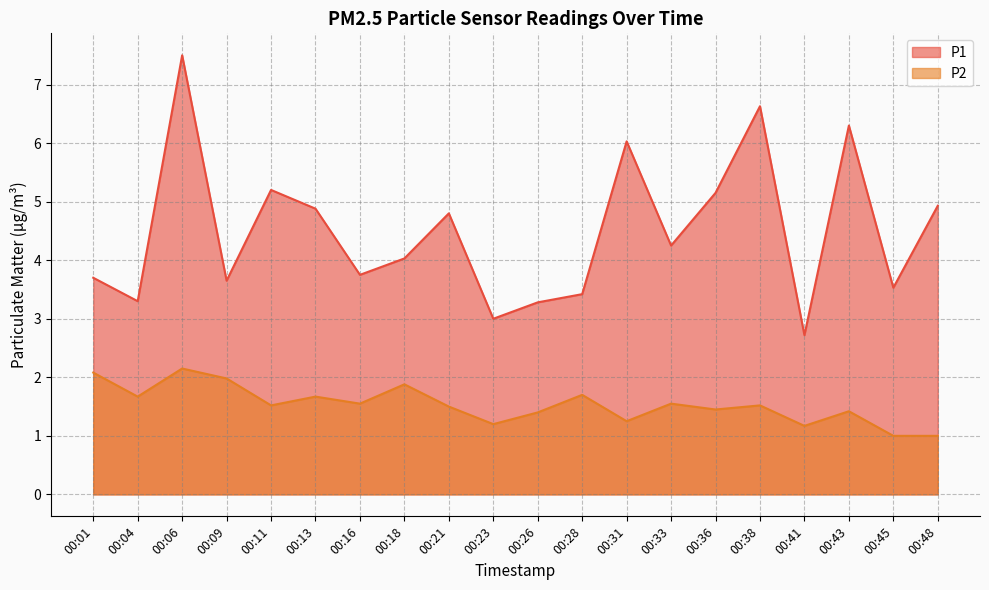

How many values in the P2 series exceed 1?

18